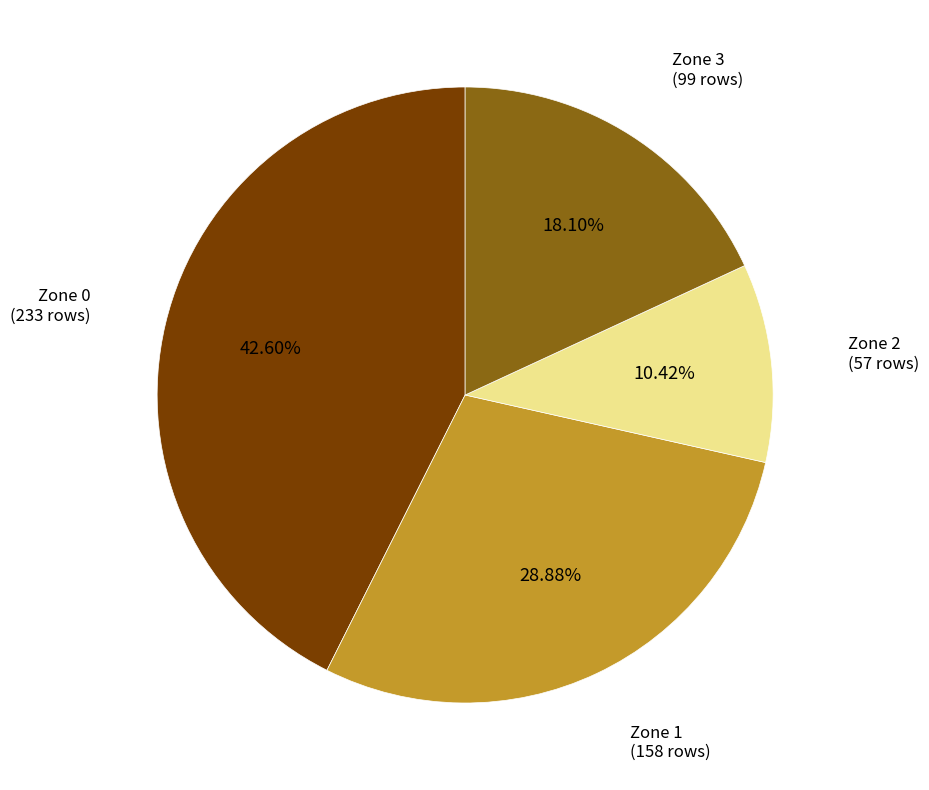

What is the ratio of the value at Zone 1 to the value at Zone 0?

0.7